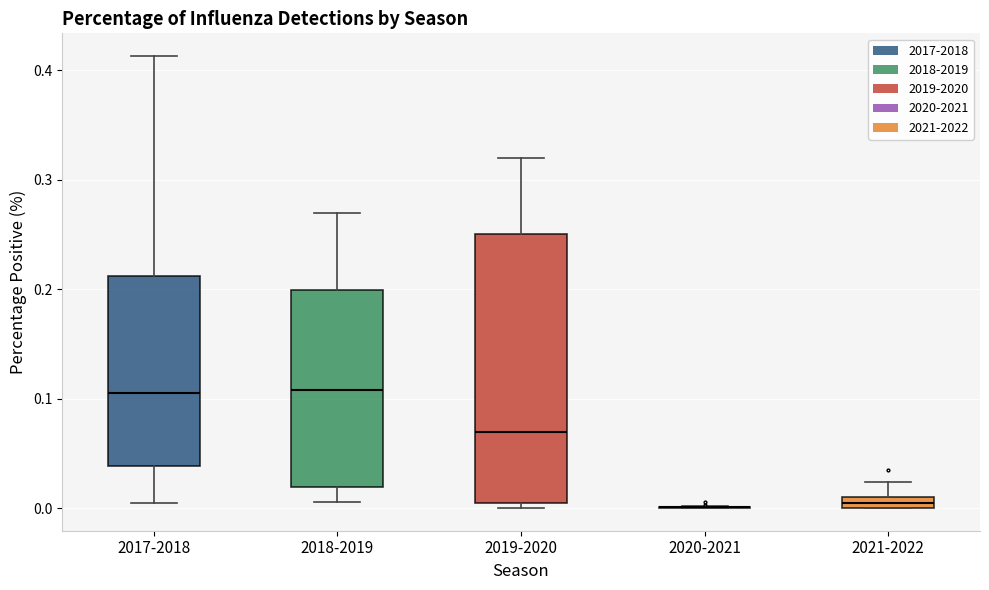

Which box is the tallest, from its lower edge to its upper edge?

2019-2020